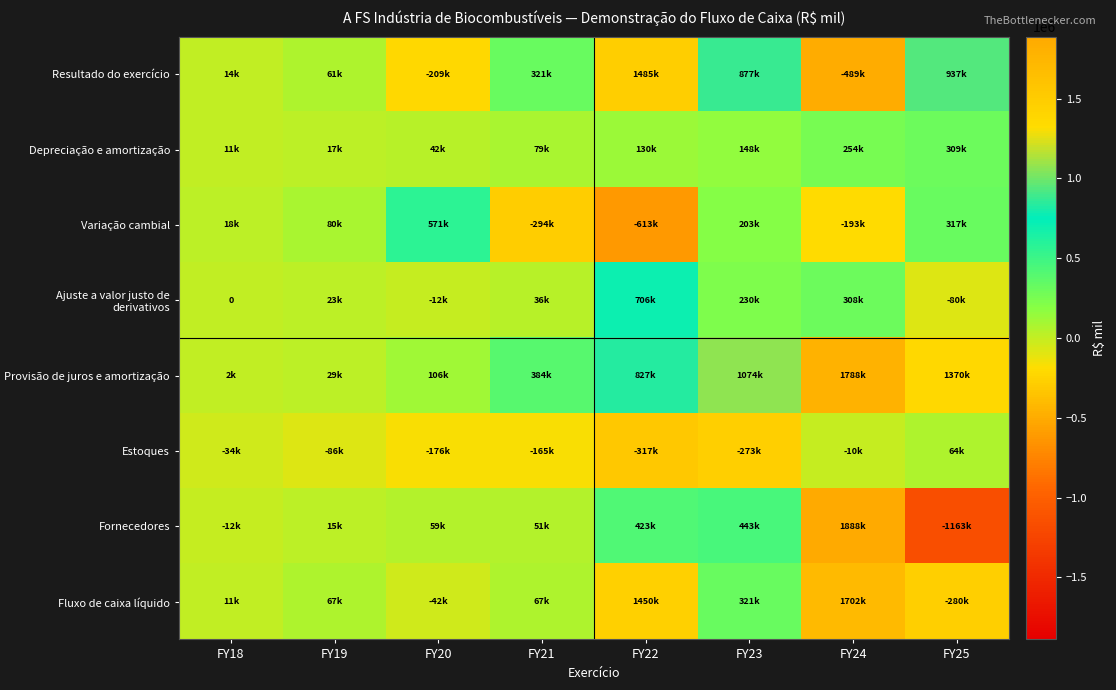

Count the number of data series in this chart.

8